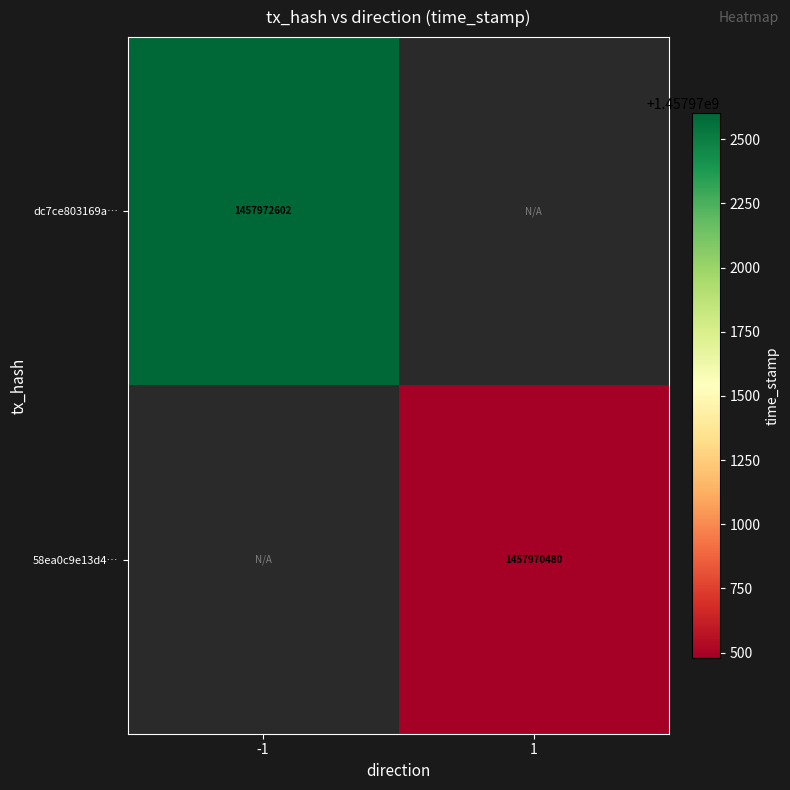

How many series are shown in this chart?

2